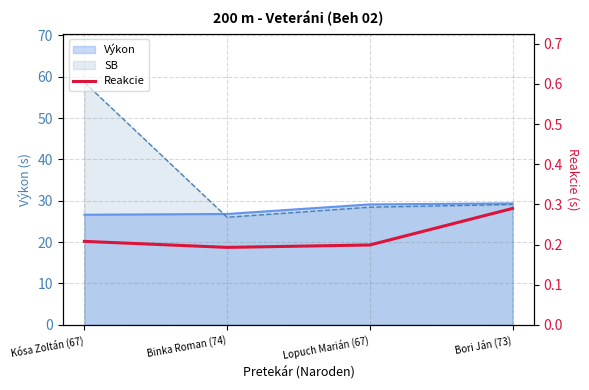

True or false: the data shows 0.4 at Bori Ján (73).

False